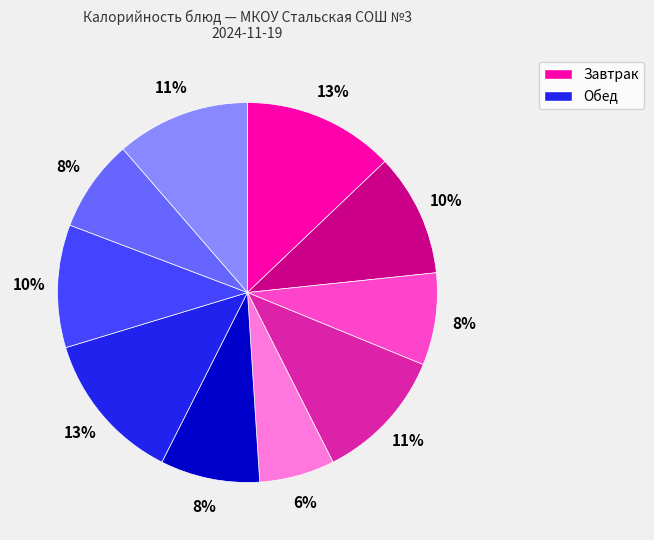

Does any single category account for the majority?

No